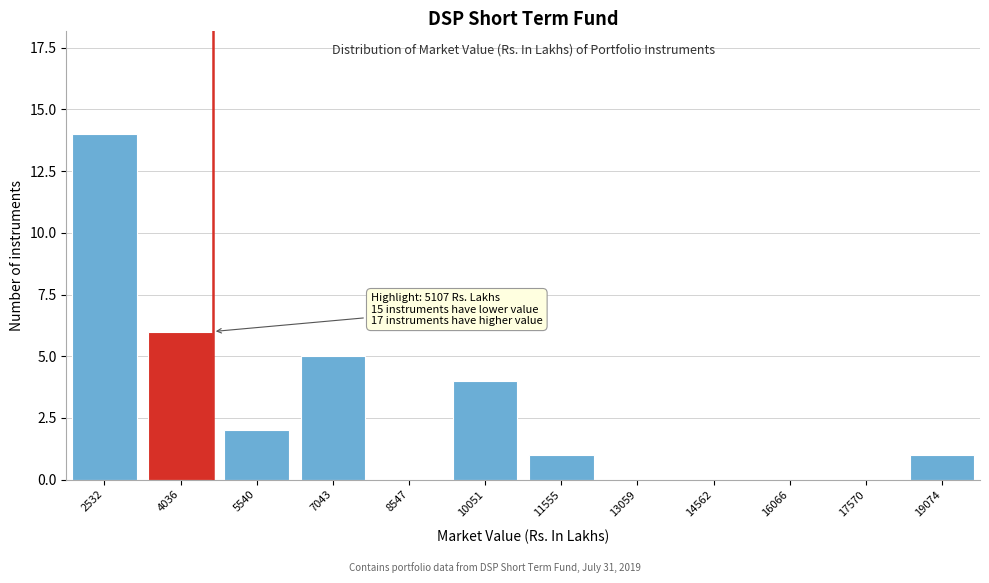

Reading right to left, transcribe all the data shown in this chart.

19074=1	17570=0	16066=0	14562=0	13059=0	11555=1	10051=4	8547=0	7043=5	5540=2	4036=6	2532=14